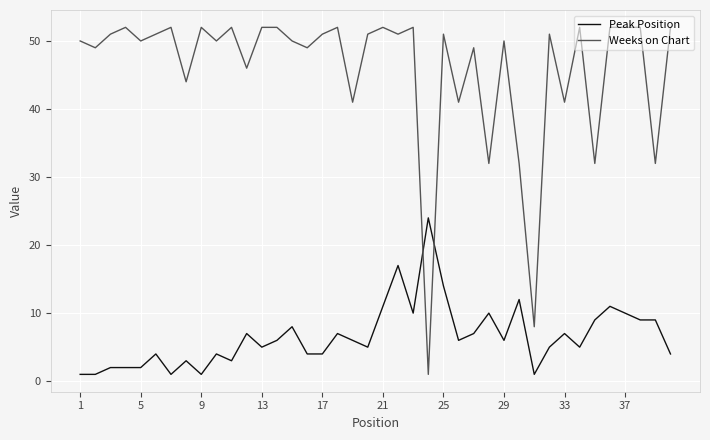

Which series has the widest spread of values?

Weeks on Chart